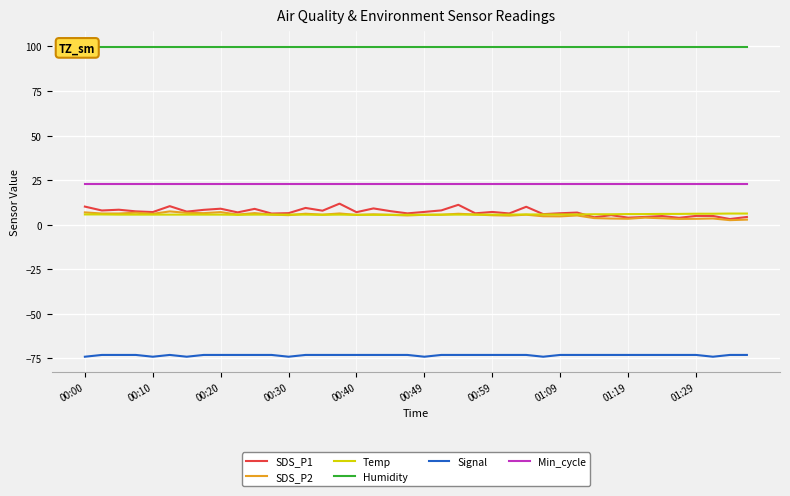

True or false: Temp and Humidity intersect in this chart.

False